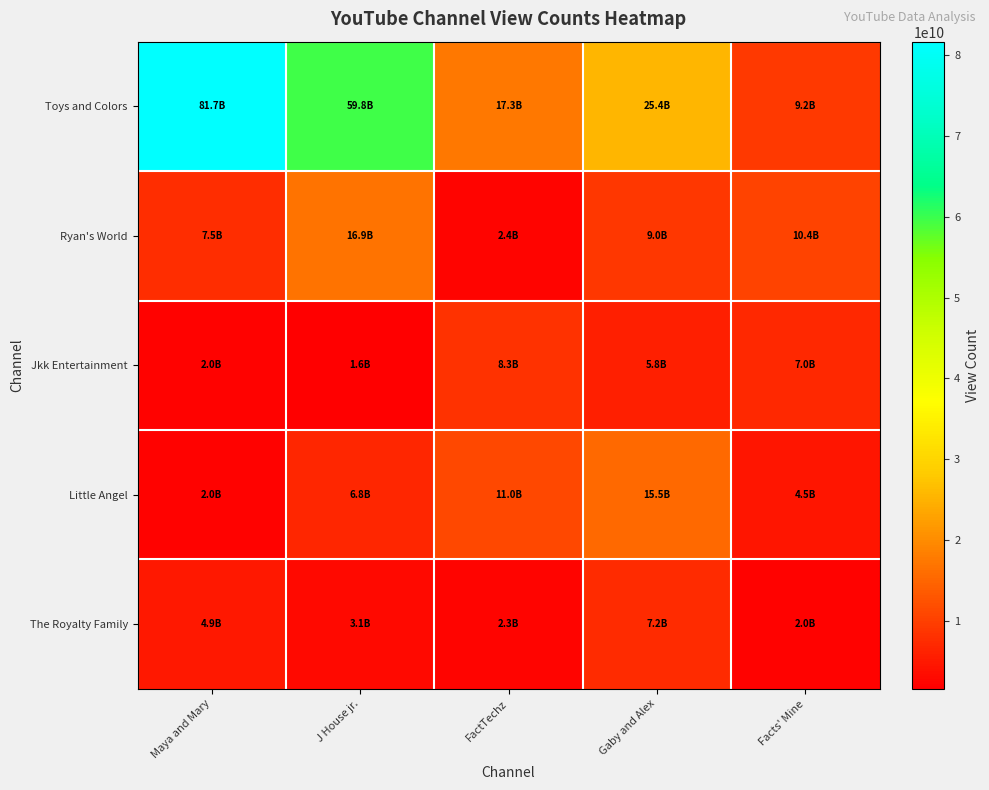

Rank the series by their maximum value, from lowest to highest.

The Royalty Family, Jkk Entertainment, Little Angel, Ryan's World, Toys and Colors